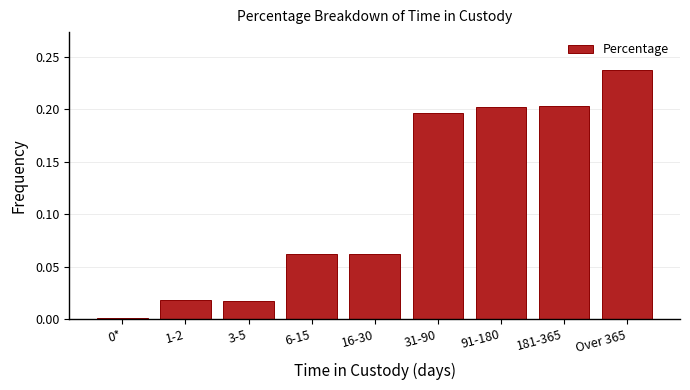

What is the sum of all values?

1.0